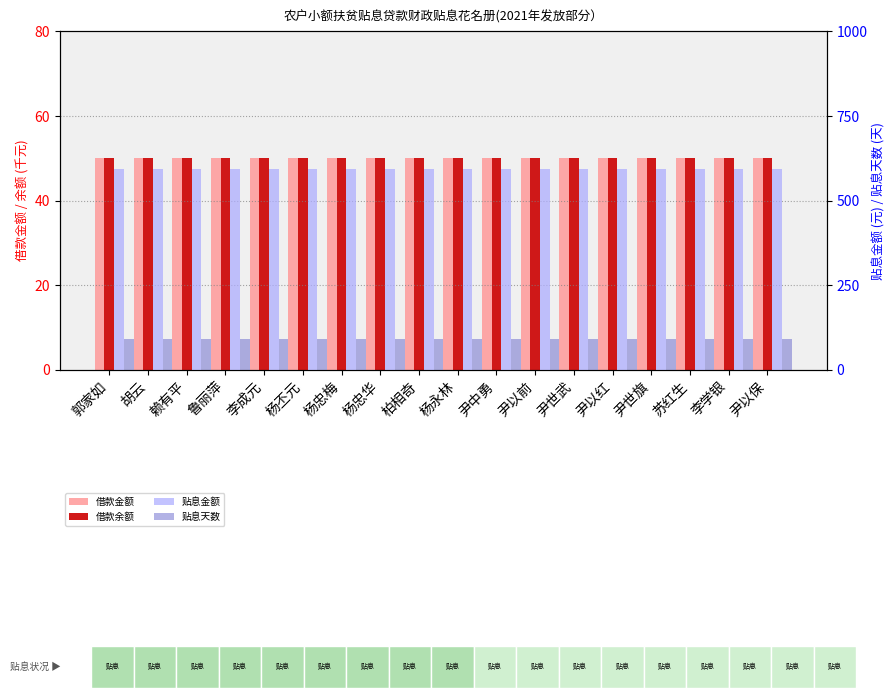

What is the average value of the 借款余额 series?

50.0